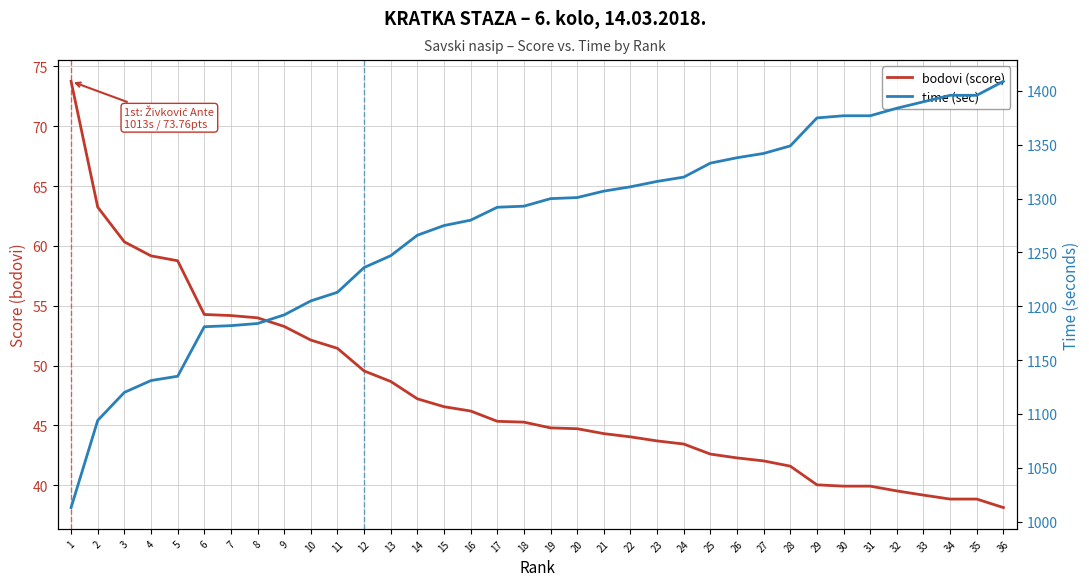

Reading right to left, list all the values displayed in this chart.

bodovi (score): 38.1	38.8	38.8	39.2	39.5	39.9	39.9	40.0	41.6	42.0	42.3	42.6	43.4	43.7	44.0	44.3	44.7	44.8	45.3	45.3	46.2	46.6	47.2	48.7	49.5	51.4	52.1	53.3	54.0	54.2	54.3	58.8	59.2	60.3	63.2	73.8
time (sec): 1409.0	1396.0	1396.0	1390.0	1384.0	1377.0	1377.0	1375.0	1349.0	1342.0	1338.0	1333.0	1320.0	1316.0	1311.0	1307.0	1301.0	1300.0	1293.0	1292.0	1280.0	1275.0	1266.0	1247.0	1236.0	1213.0	1205.0	1192.0	1184.0	1182.0	1181.0	1135.0	1131.0	1120.0	1094.0	1013.0